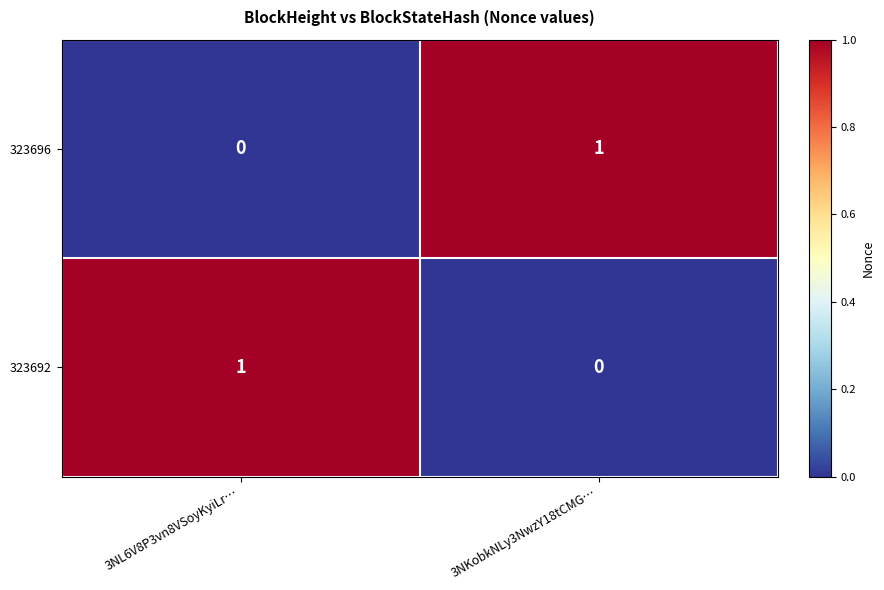

Where is 323692 nearest to the value 0?

3NKobkNLy3NwzY18tCMG…